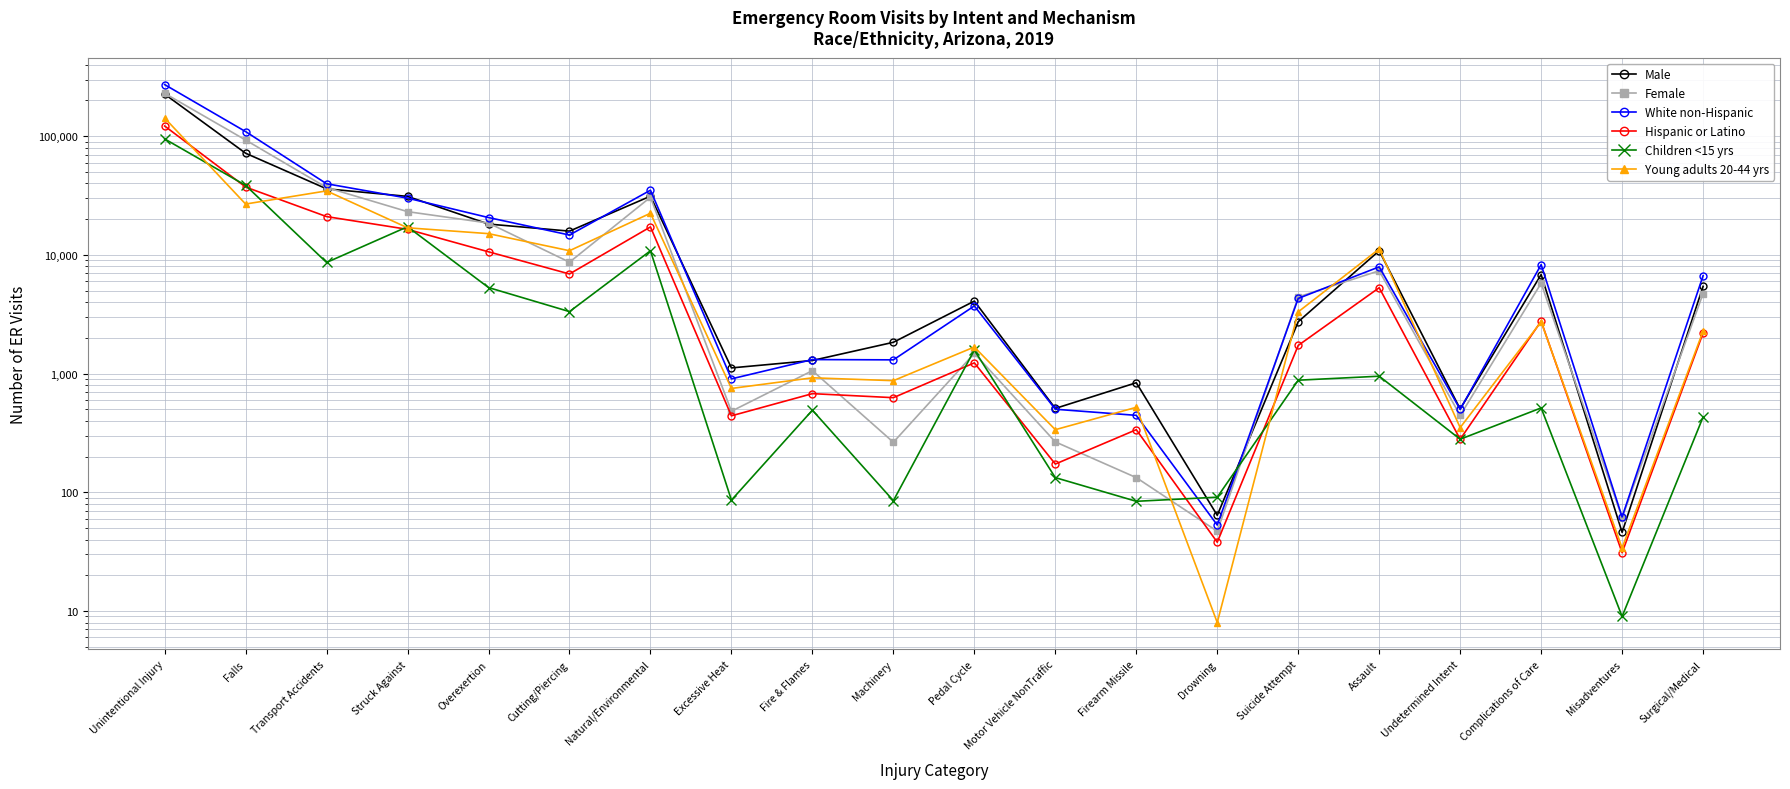

What is the sum of all Young adults 20-44 yrs values?

294097